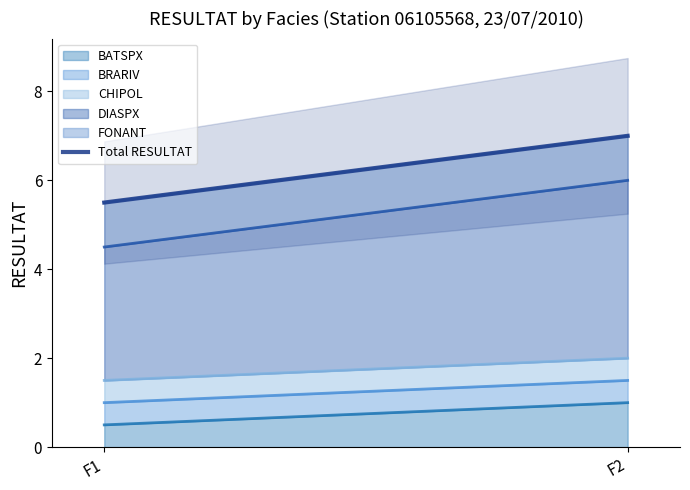

What is the value of the 2nd point from the left?

7.0